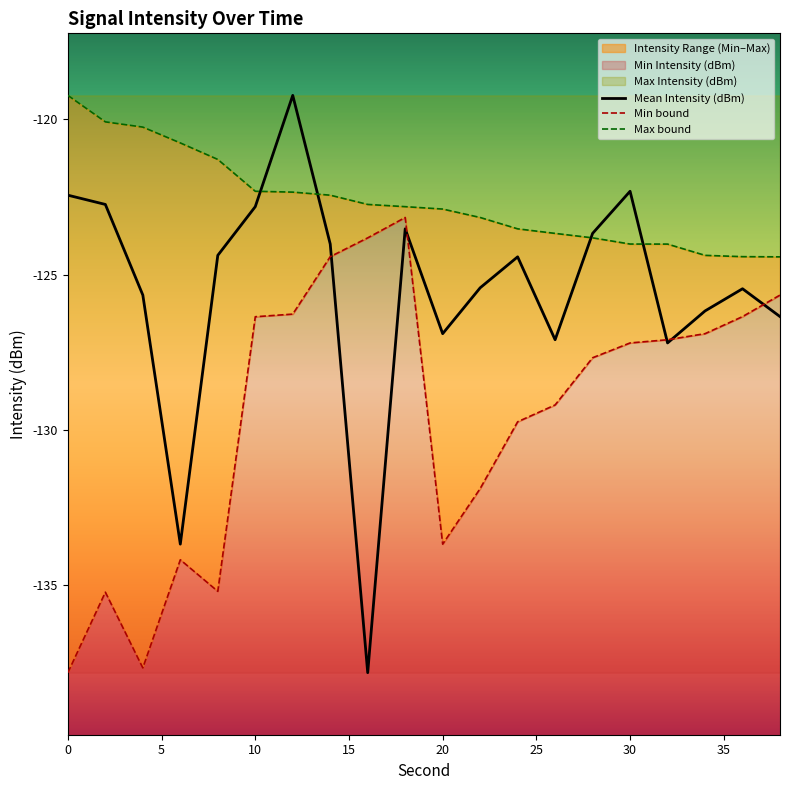

What is the lowest value of the Mean Intensity (dBm) series?

-137.8